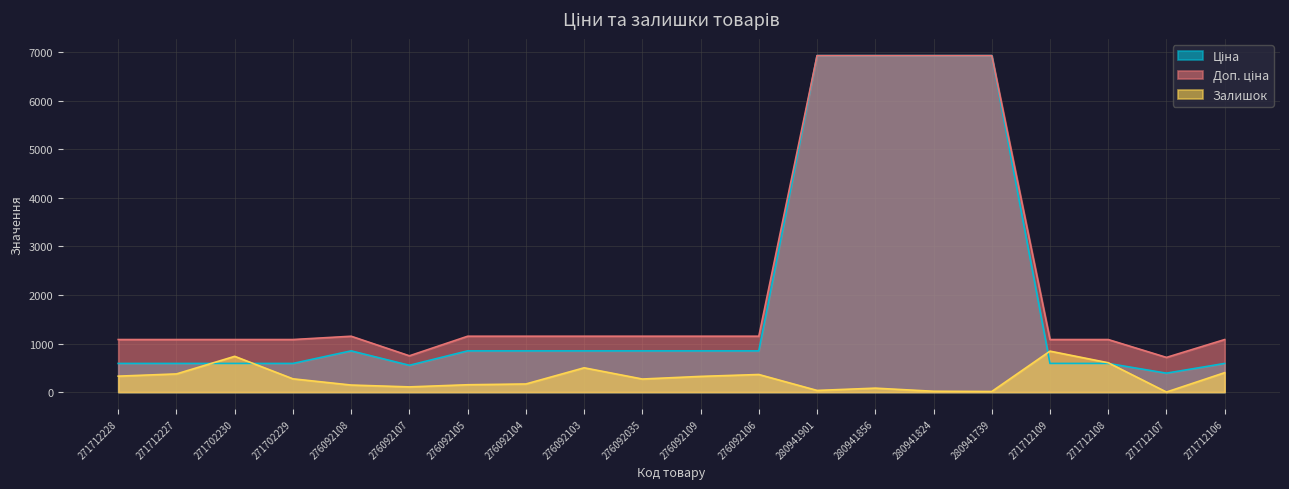

At which label does Залишок first exceed 273?

271712228